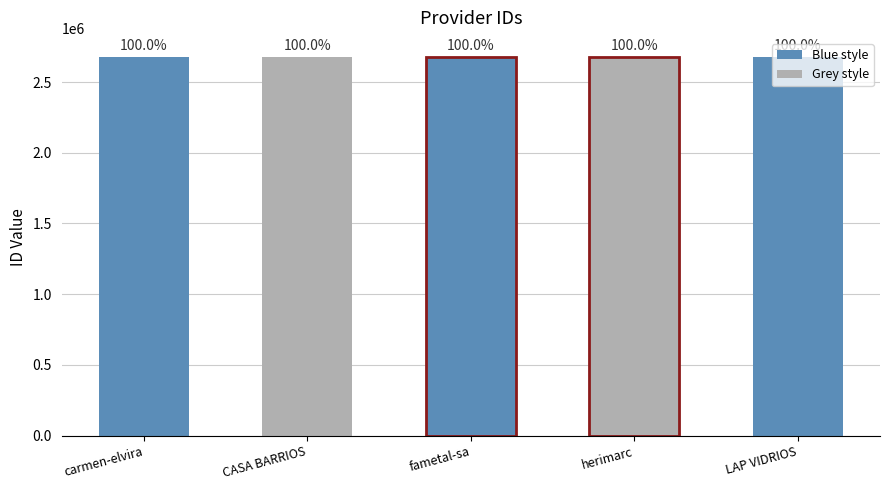

Where is the data nearest to the value 2678244?

carmen-elvira-cazuriaga-quinonez